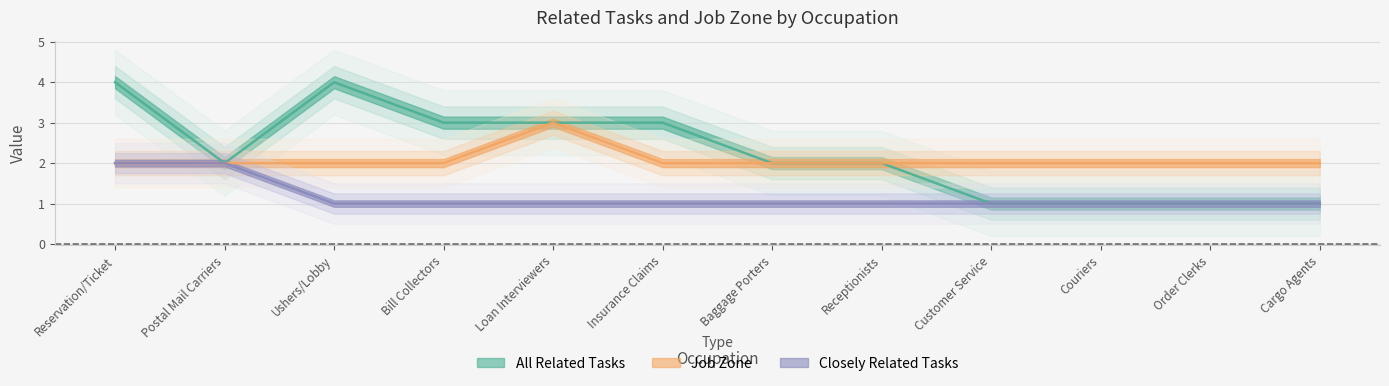

What is the label of the 10th point from the right?

Ushers/Lobby